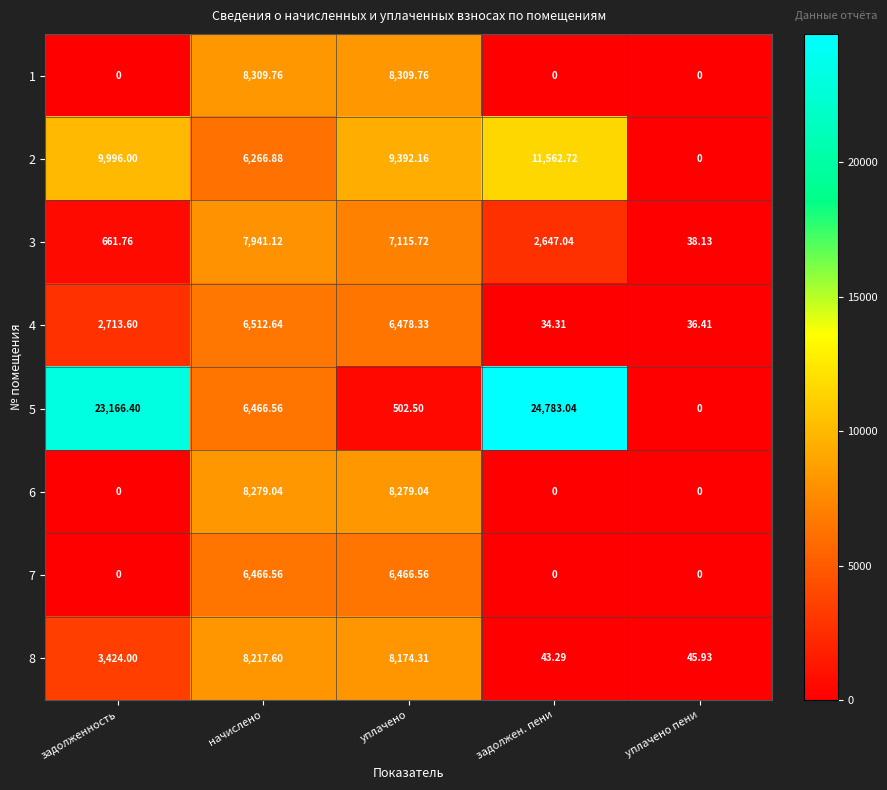

Where does the 5 series first go above 6466?

задолженность